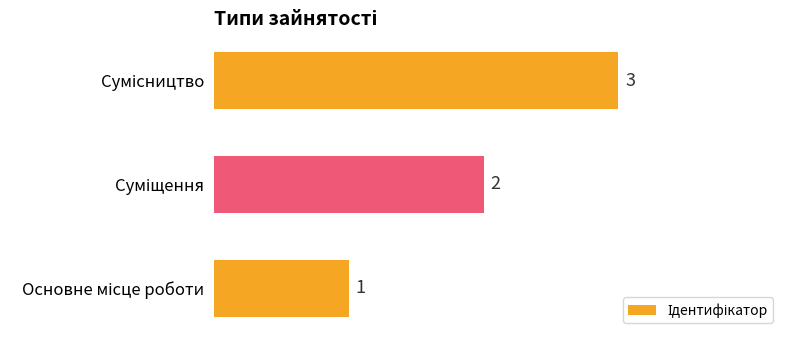

What is the sum of all values?

6